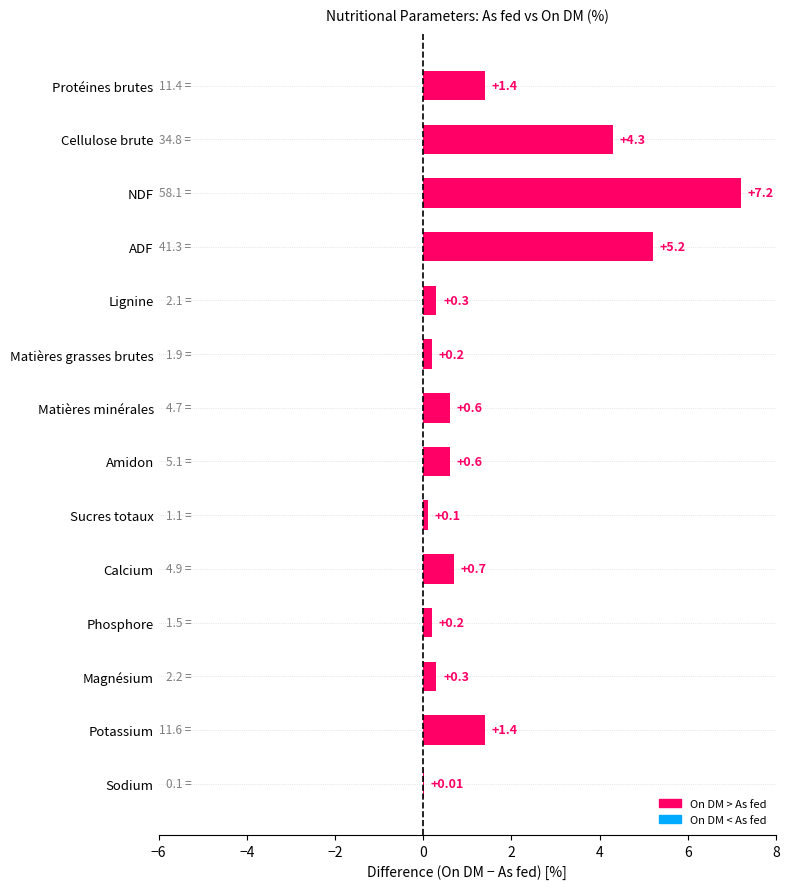

Which category has the highest value across all series?

NDF